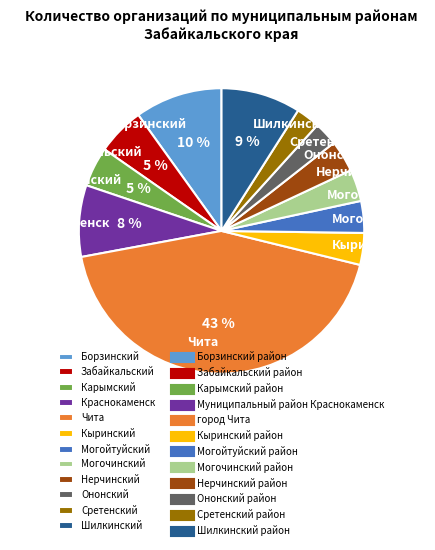

Which has a higher value, Могойтуйский or Шилкинский?

Шилкинский